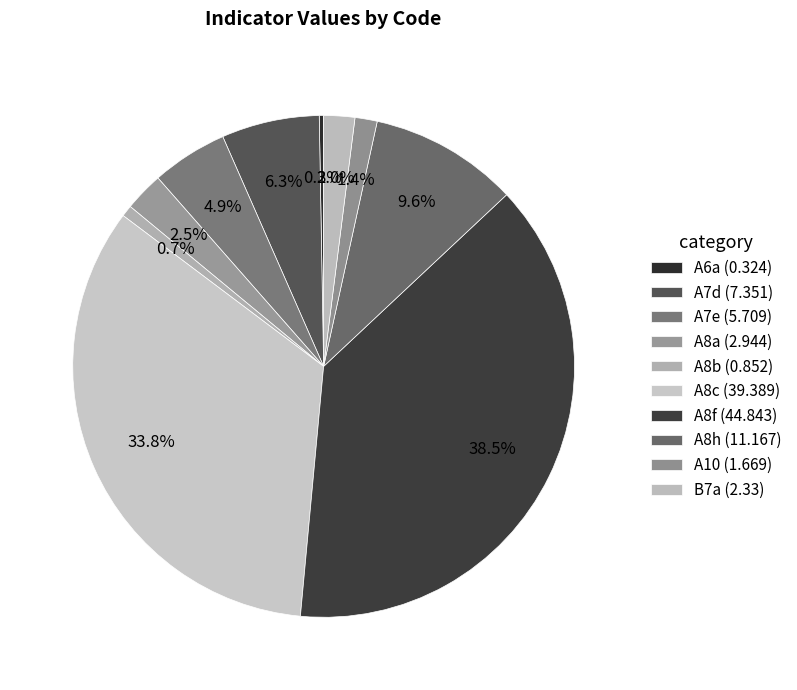

Does A8a represent more than half of the total?

No